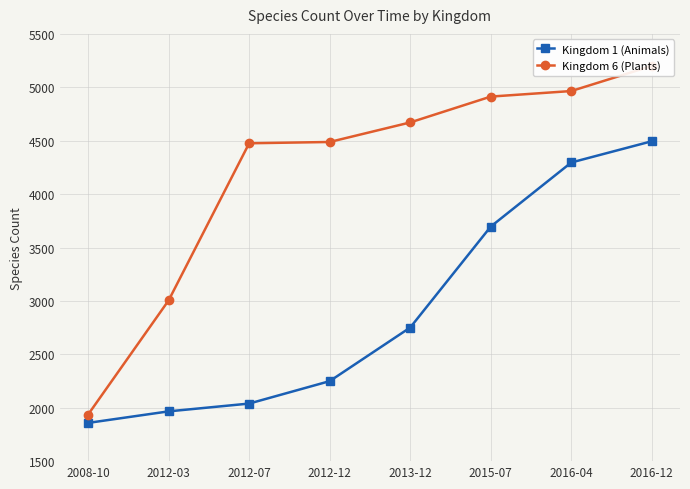

What is the label of the 1st point from the left?

2008-10